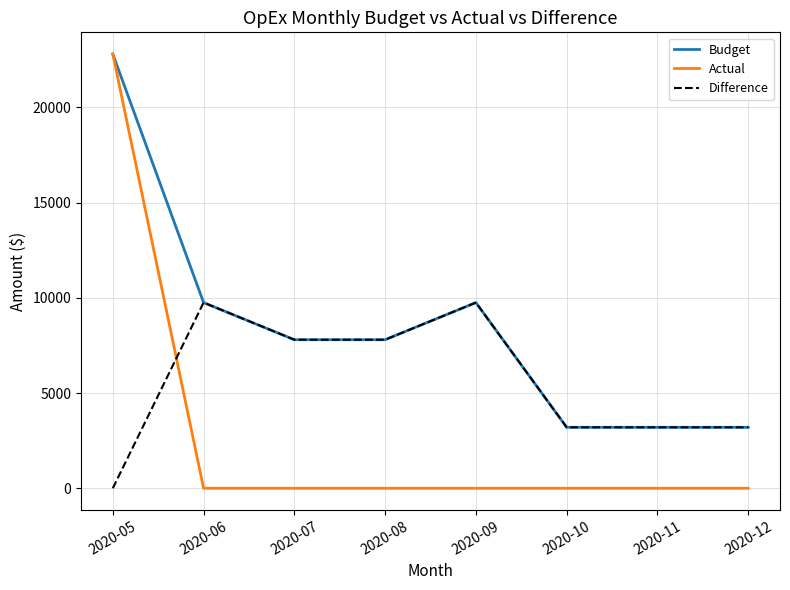

Which series has the widest spread of values?

Actual